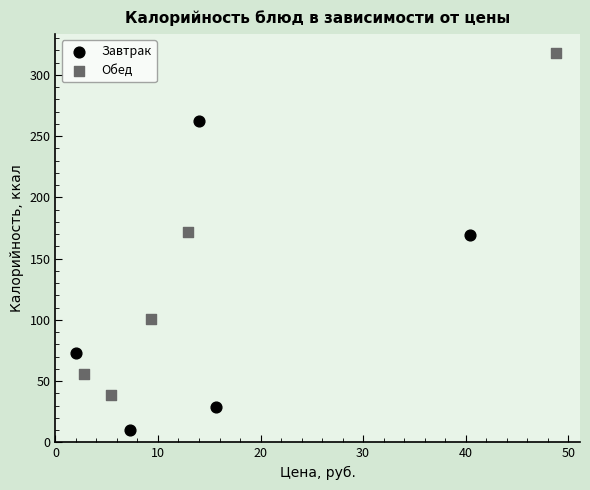

Which series has the widest spread of Y values?

Обед